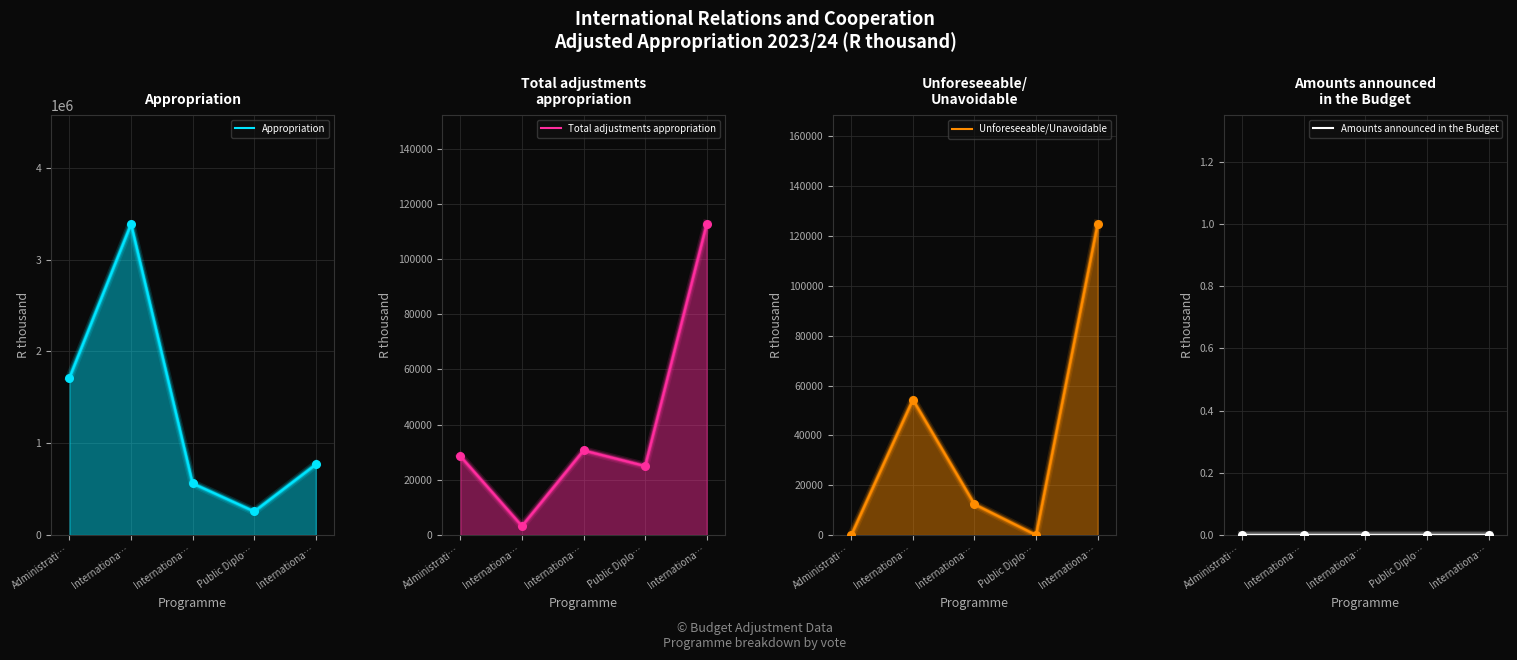

Which series contains the lowest Y value?

Unforeseeable/Unavoidable